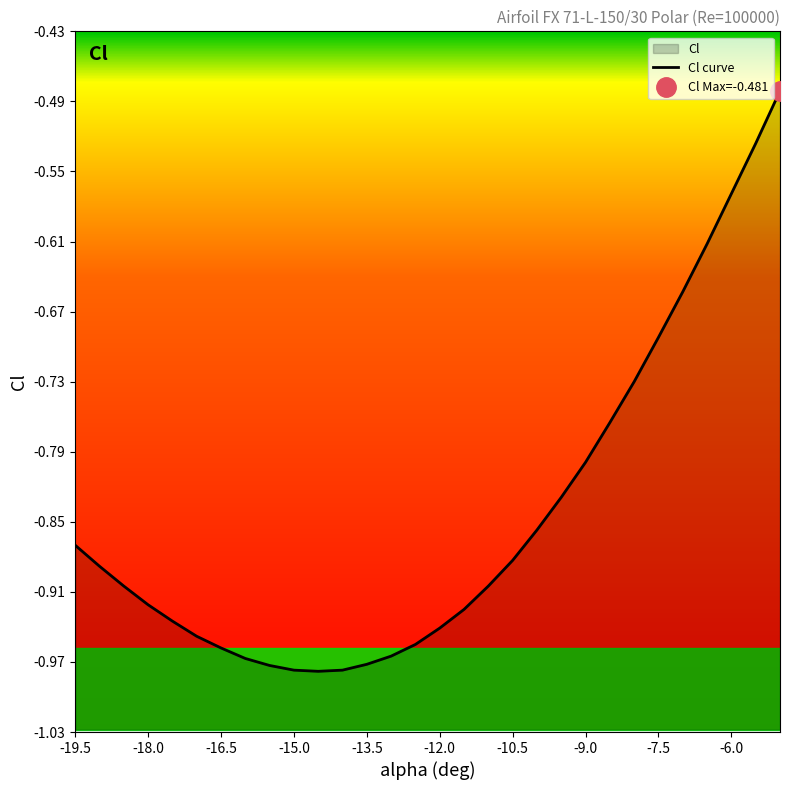

The value at 16 is -0.3. True or false?

False